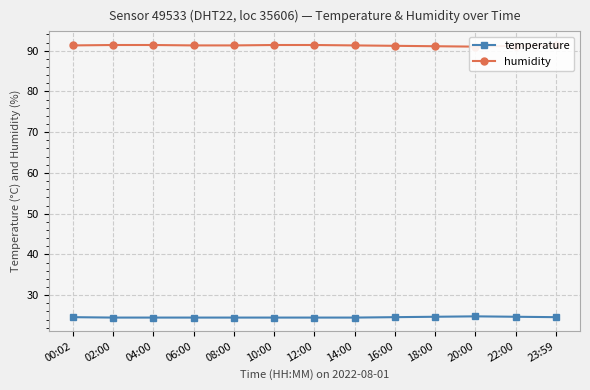

Read the humidity value at 14:00.

91.3